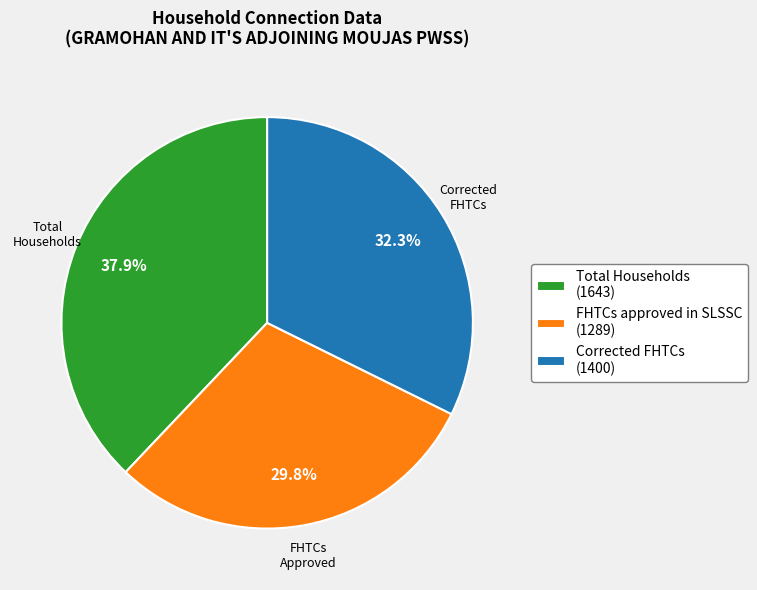

Between FHTCs approved in SLSSC (1289) and Corrected FHTCs (1400), which is larger?

Corrected FHTCs (1400)